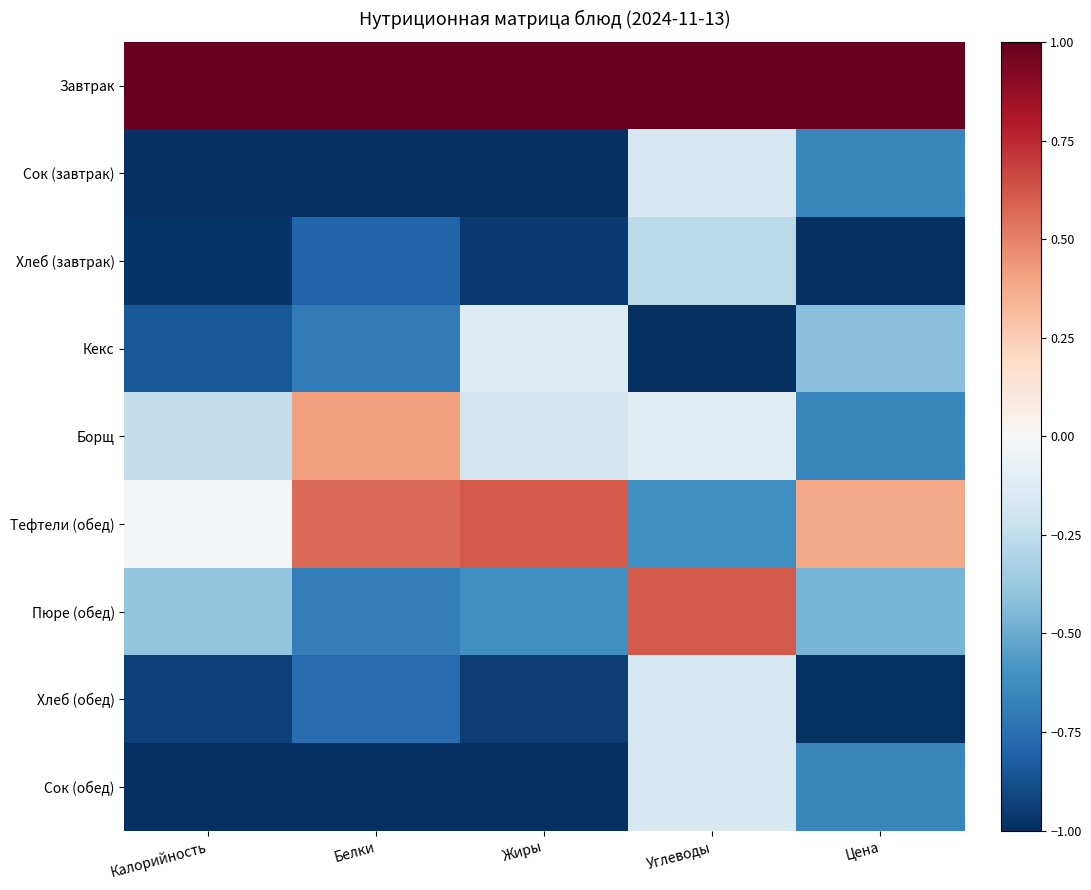

Reading left to right, list all the values displayed in this chart.

Завтрак: Калорийность=1.0	Белки=1.0	Жиры=1.0	Углеводы=1.0	Цена=1.0
Сок (завтрак): Калорийность=-1.0	Белки=-1.0	Жиры=-1.0	Углеводы=-0.2	Цена=-0.7
Хлеб (завтрак): Калорийность=-1.0	Белки=-0.8	Жиры=-1.0	Углеводы=-0.3	Цена=-1.0
Кекс: Калорийность=-0.8	Белки=-0.7	Жиры=-0.1	Углеводы=-1.0	Цена=-0.4
Борщ: Калорийность=-0.2	Белки=0.4	Жиры=-0.2	Углеводы=-0.1	Цена=-0.7
Тефтели (обед): Калорийность=-0.0	Белки=0.6	Жиры=0.6	Углеводы=-0.6	Цена=0.4
Пюре (обед): Калорийность=-0.4	Белки=-0.7	Жиры=-0.6	Углеводы=0.6	Цена=-0.5
Хлеб (обед): Калорийность=-0.9	Белки=-0.8	Жиры=-1.0	Углеводы=-0.2	Цена=-1.0
Сок (обед): Калорийность=-1.0	Белки=-1.0	Жиры=-1.0	Углеводы=-0.2	Цена=-0.7